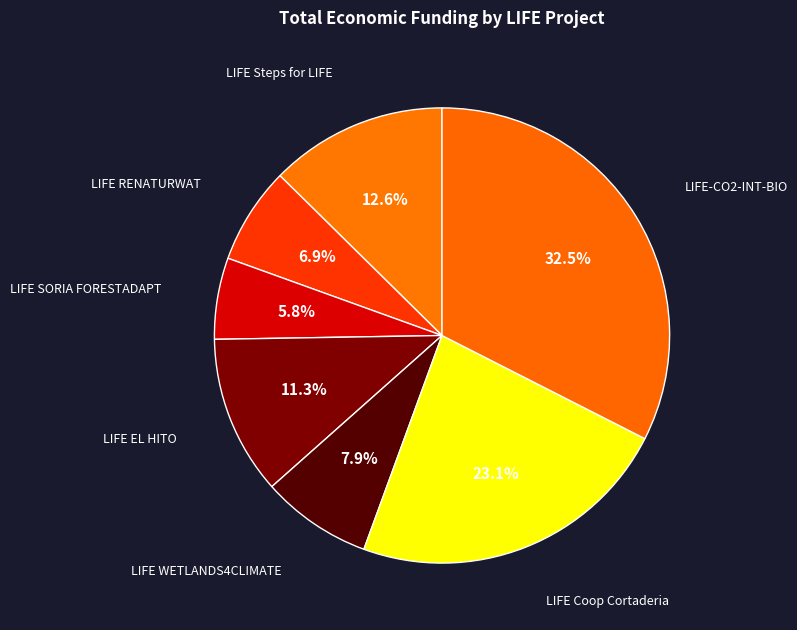

How many segments does this pie chart have?

7